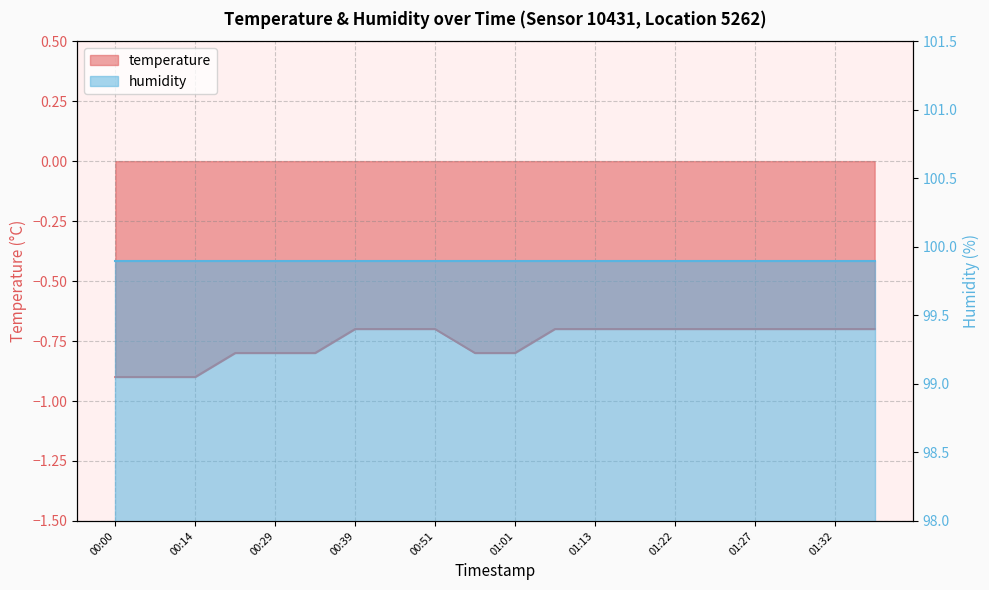

Which label corresponds to the smallest value in the chart?

00:00